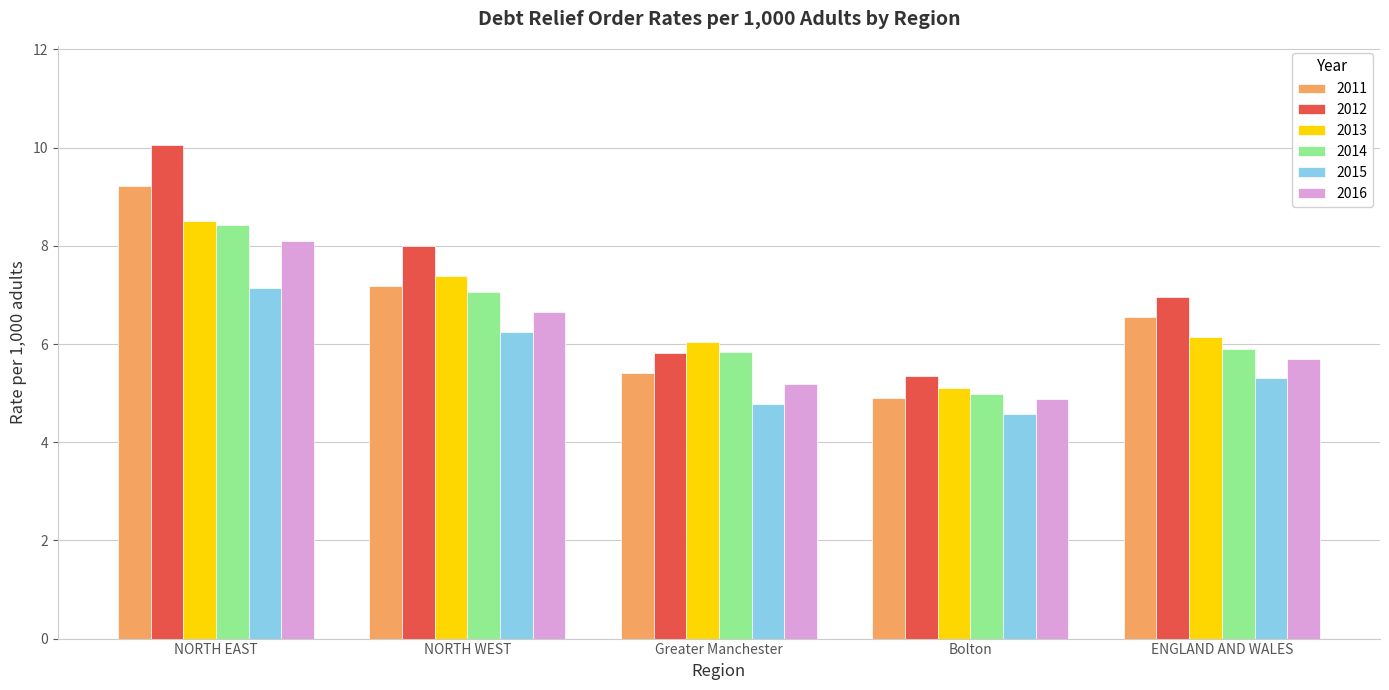

What is the difference between the second highest and second lowest values in the 2016 series?

1.5